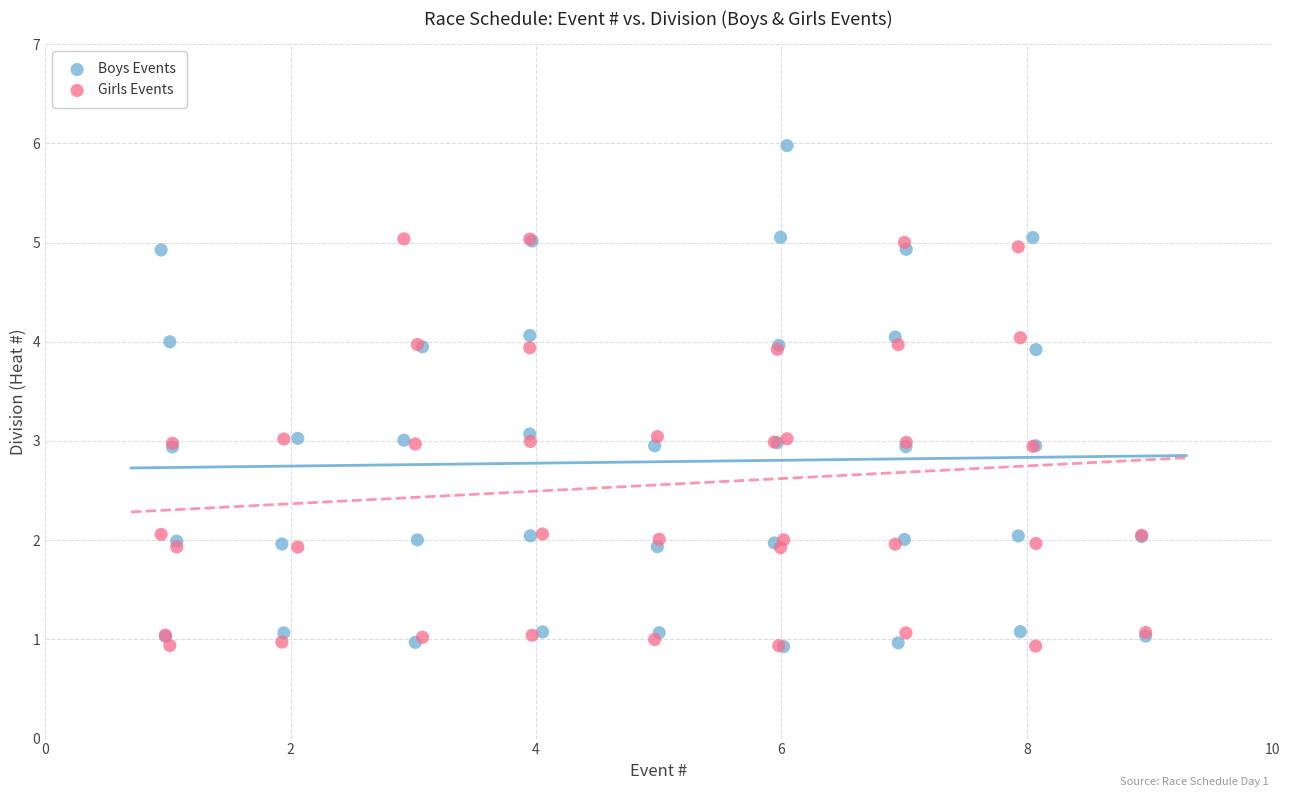

Which series contains the highest Y value?

Boys Events